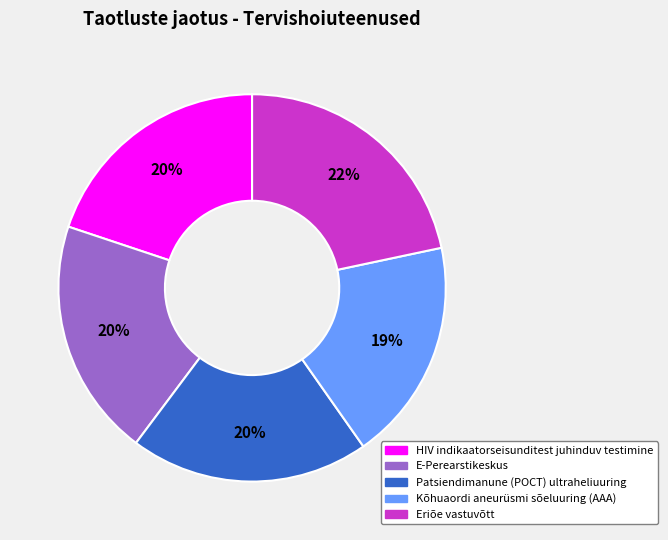

How many slices are in this pie chart?

5